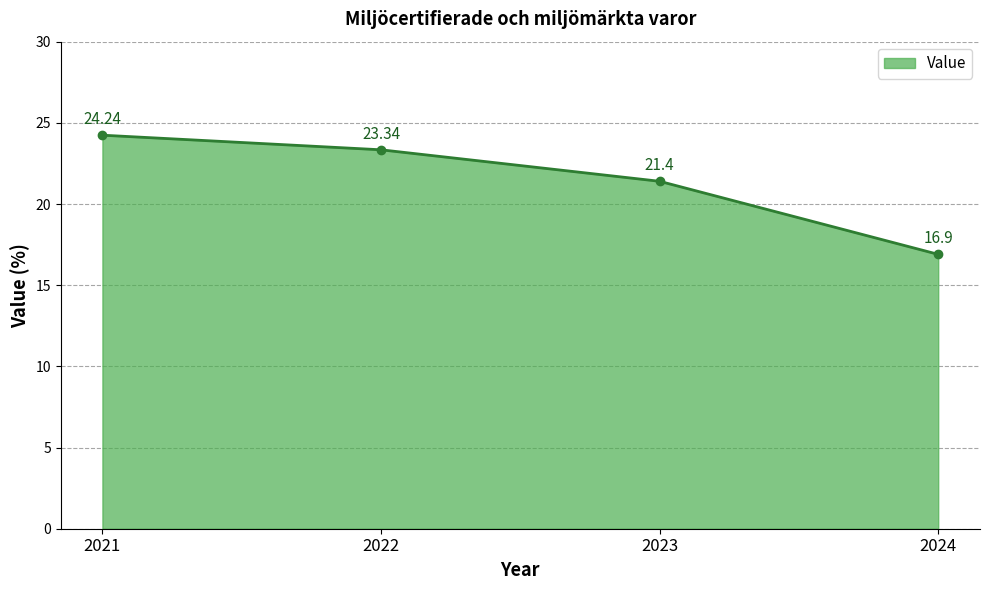

Does the chart display data point markers on the line(s)?

Yes